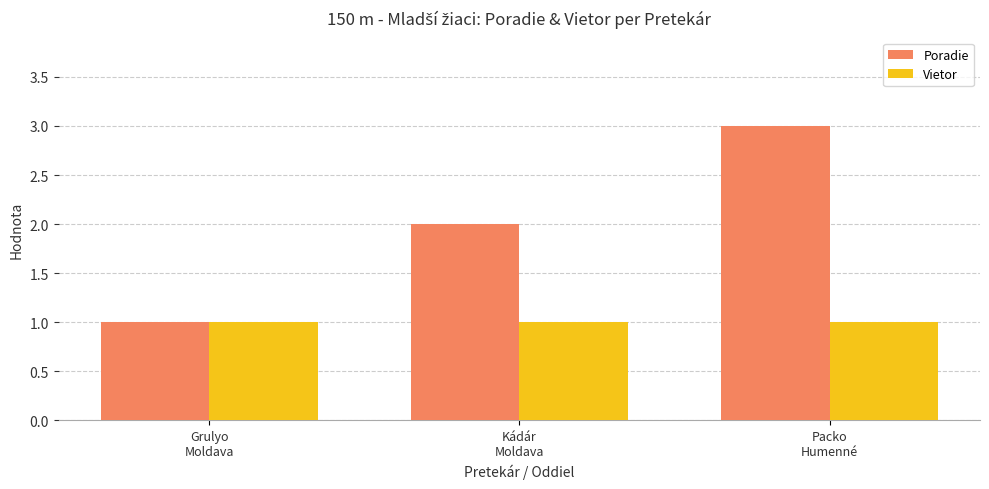

What is the total value across all series at Grulyo
Moldava?

2